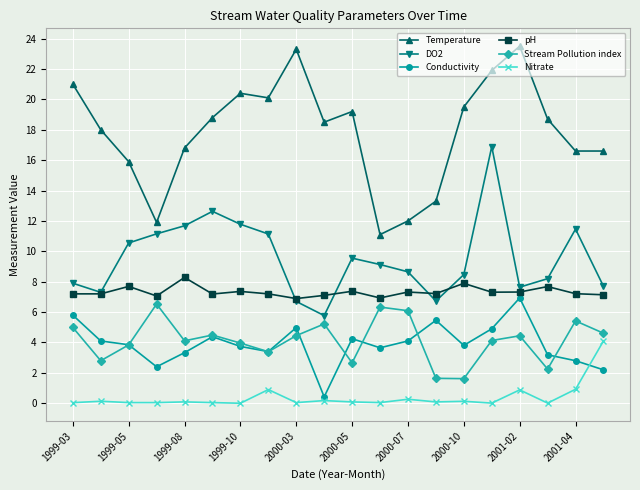

How many distinct data groups are displayed?

6